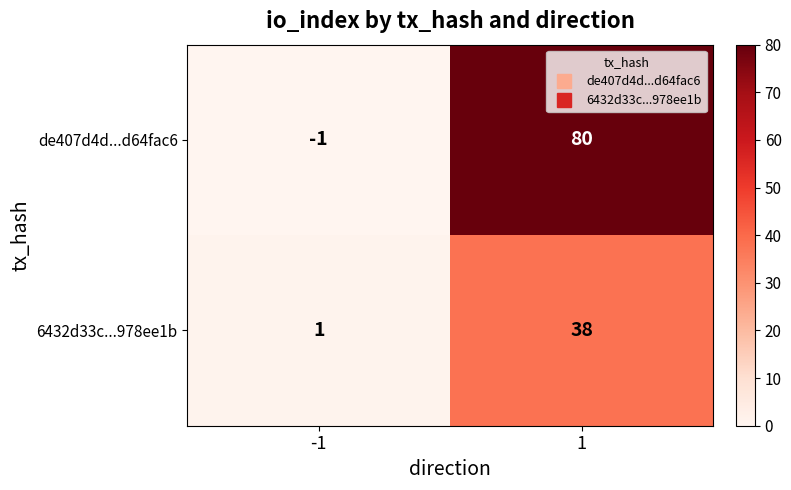

Reading left to right, transcribe all the data shown in this chart.

de407d4d...d64fac6: -1=-1	1=80
6432d33c...978ee1b: -1=1	1=38